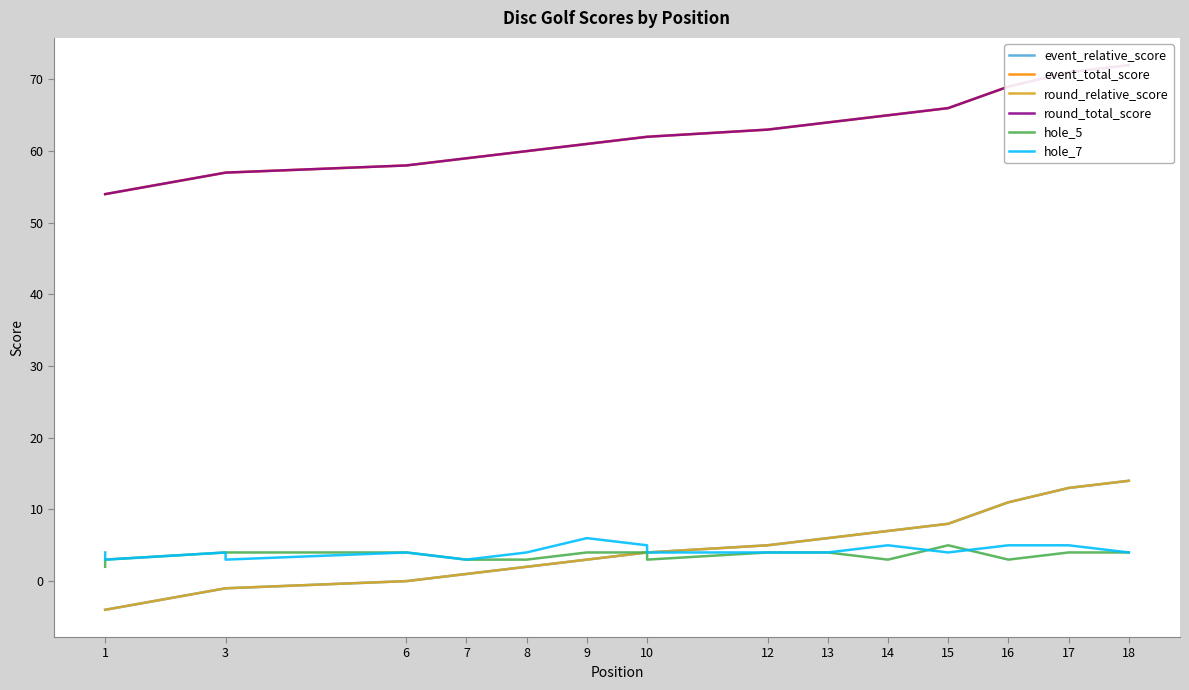

What is the value of the round_total_score point at the 1st from the left?

54